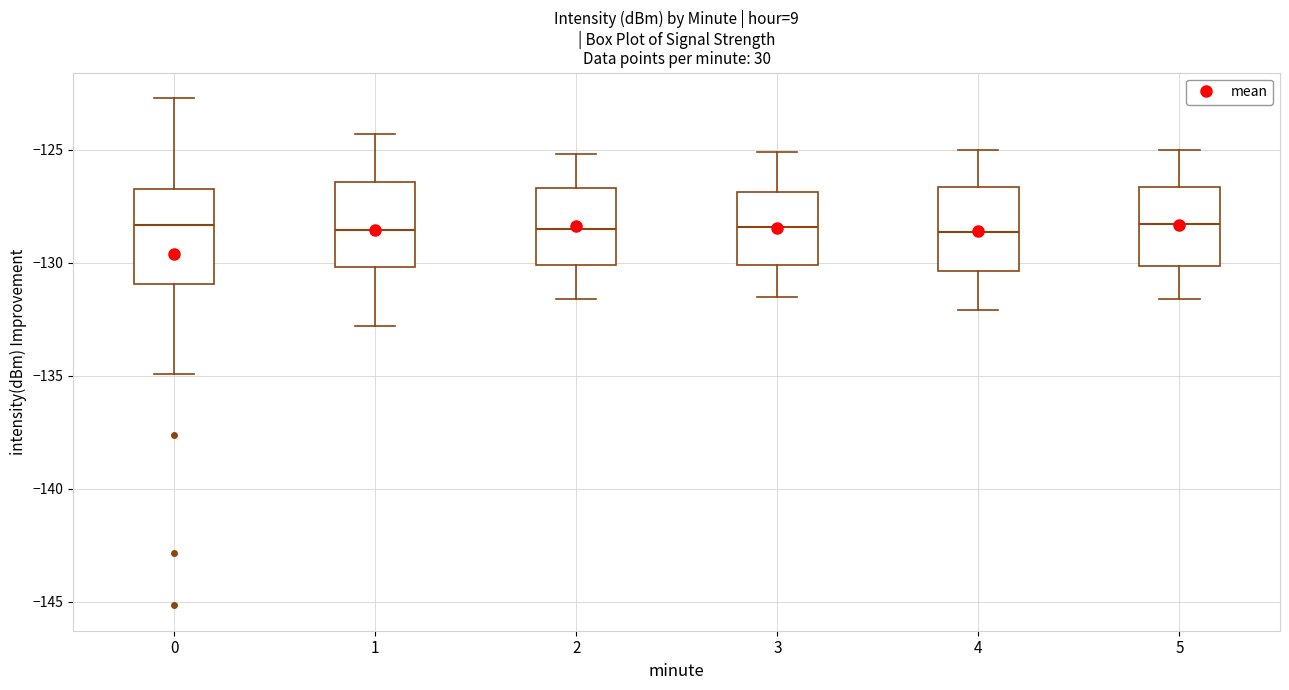

Reading left to right, transcribe this box plot: for each box, give where its median line is, the range the box spans, and where its two whiskers end, as read against the y-axis. The values are not printed on the chart, so give them approximately, as read against the axis.

0: median -128.5, box -131.0 to -126.5, whiskers -135.0 to -122.5
1: median -128.5, box -130.0 to -126.5, whiskers -133.0 to -124.5
2: median -128.5, box -130.0 to -126.5, whiskers -131.5 to -125.0
3: median -128.5, box -130.0 to -127.0, whiskers -131.5 to -125.0
4: median -128.5, box -130.5 to -126.5, whiskers -132.0 to -125.0
5: median -128.5, box -130.0 to -126.5, whiskers -131.5 to -125.0